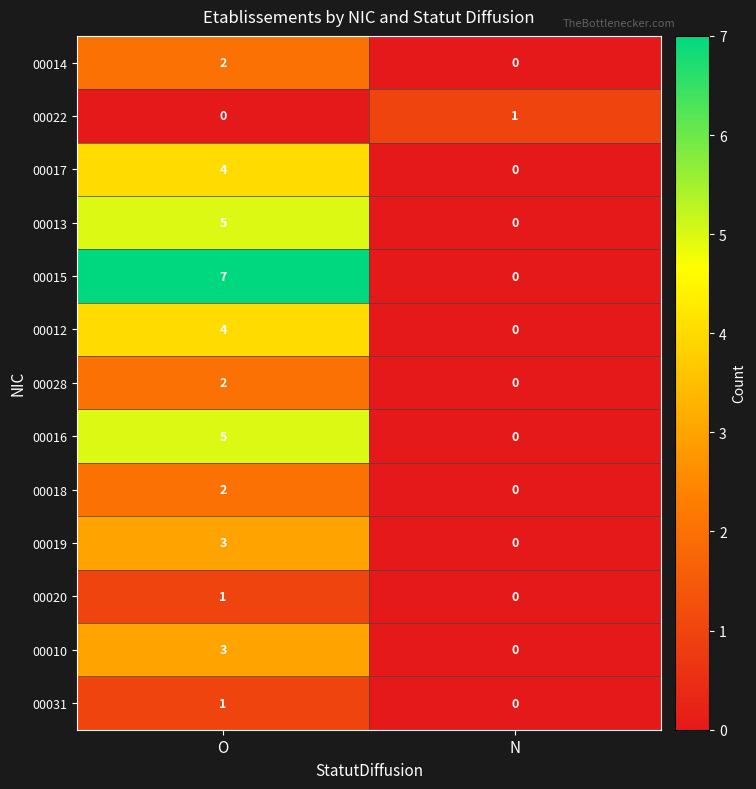

What is the sum of the 00017 values at N and O?

4